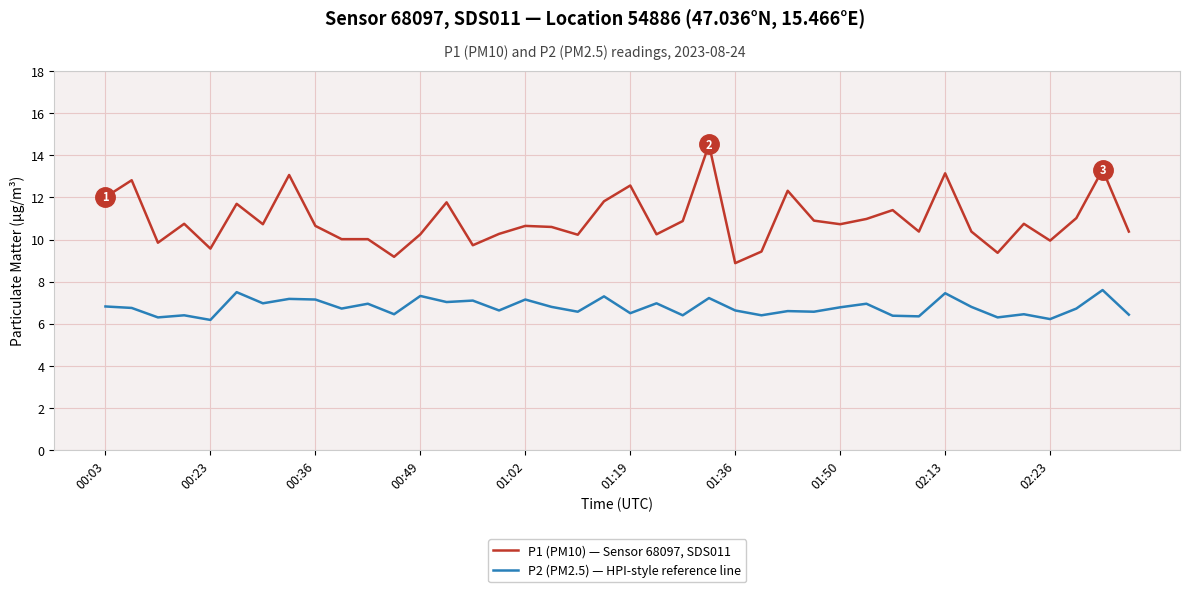

Which series has the largest range (max minus min)?

P1 (PM10) — Sensor 68097, SDS011